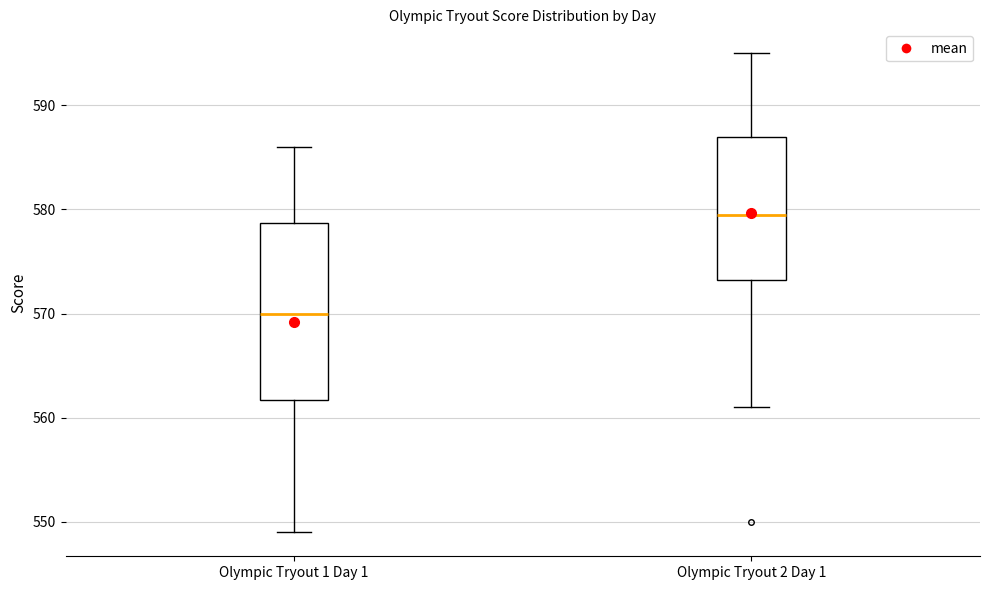

Comparing the boxes themselves (not the whiskers), which one is the tallest?

Olympic Tryout 1 Day 1